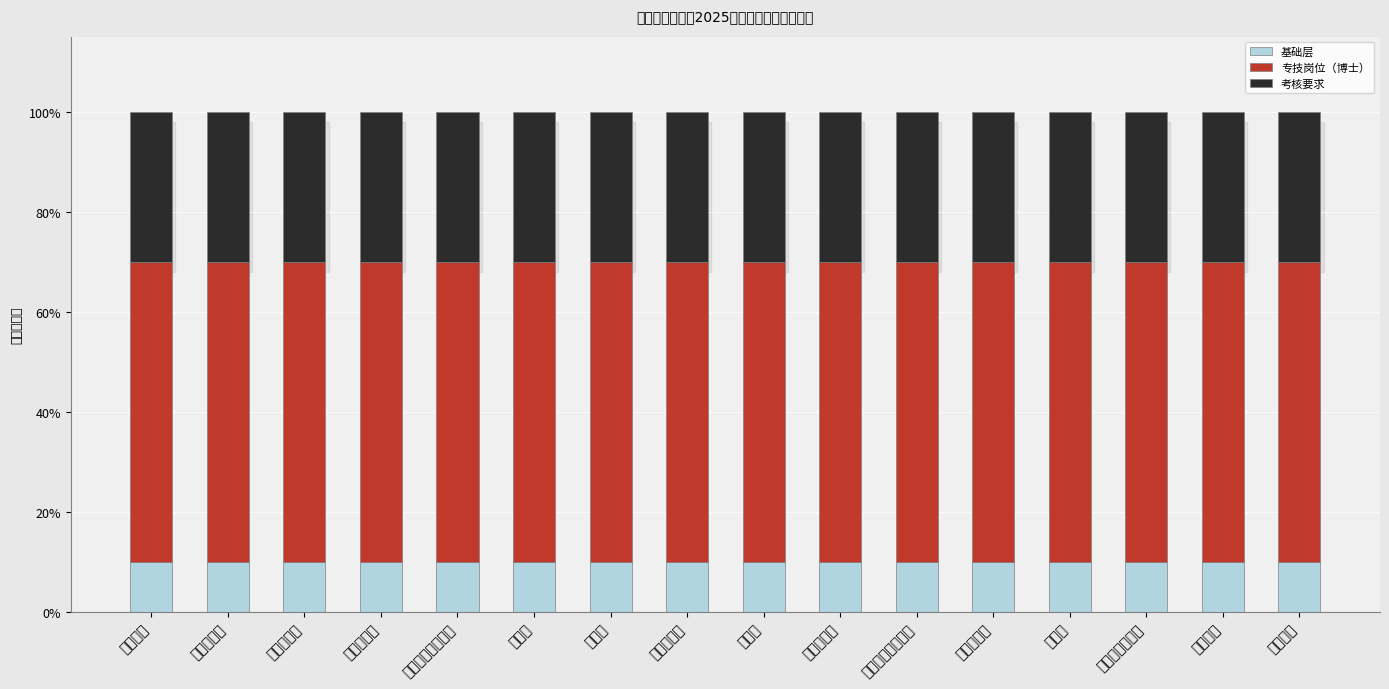

Does the chart contain stacked bars?

Yes